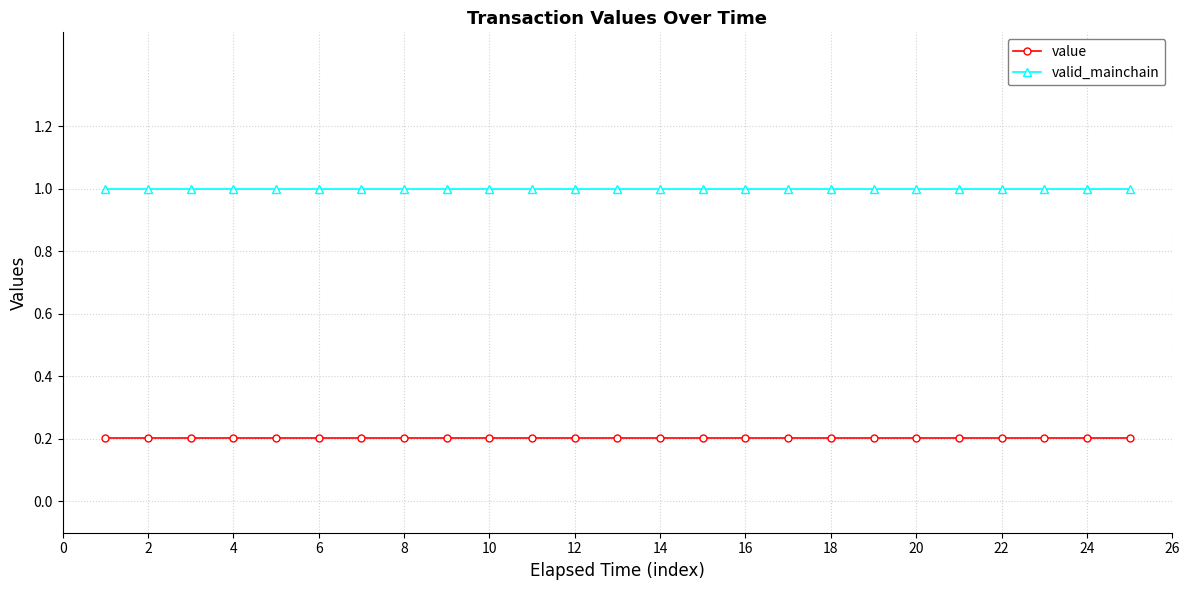

Does the chart have visible grid lines?

Yes